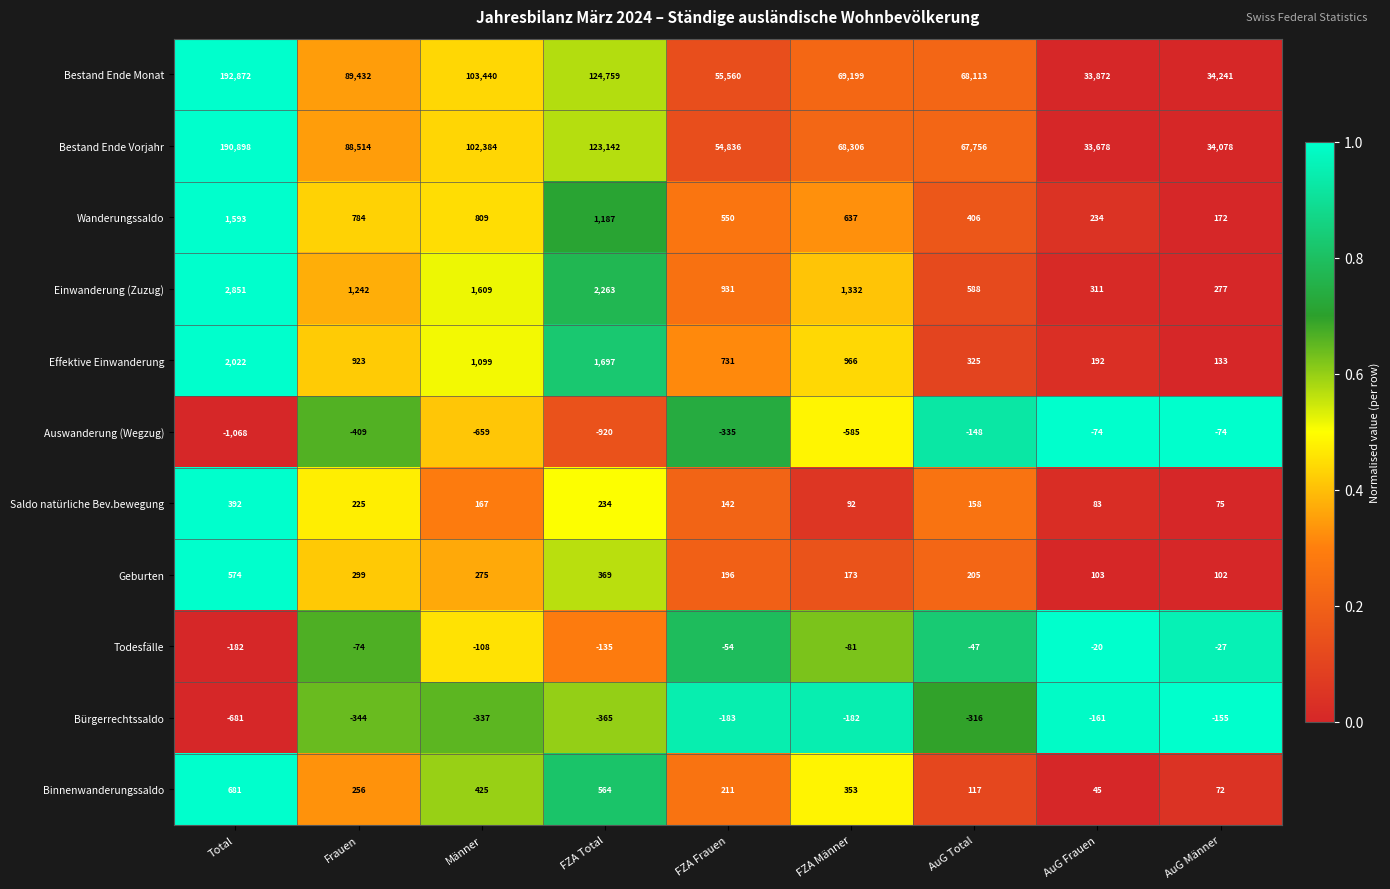

Is it true that Saldo natürliche Bev.bewegung equals 146 at FZA Total?

False